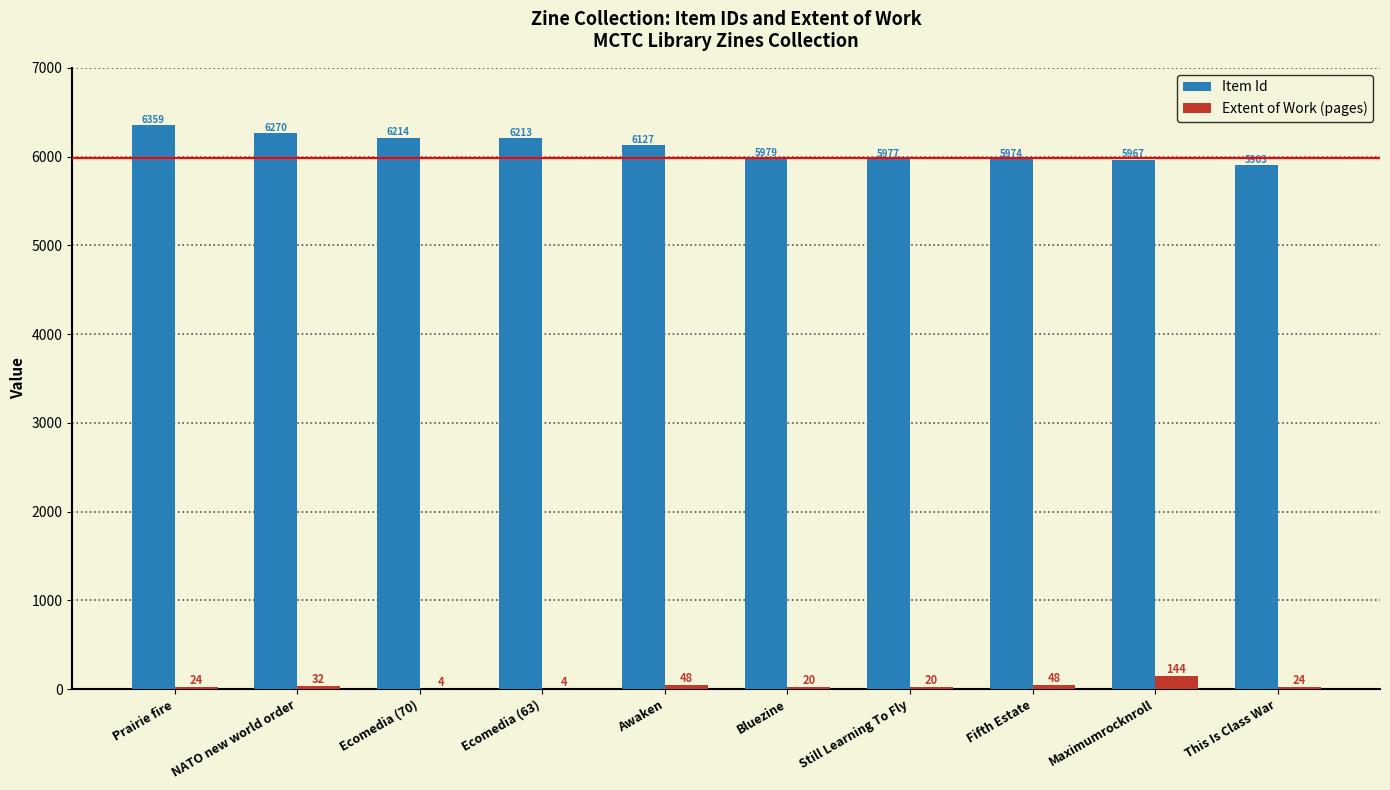

Reading right to left, what are all the values shown in this chart?

Item Id: 5903	5967	5974	5977	5979	6127	6213	6214	6270	6359
Extent of Work (pages): 24	144	48	20	20	48	4	4	32	24